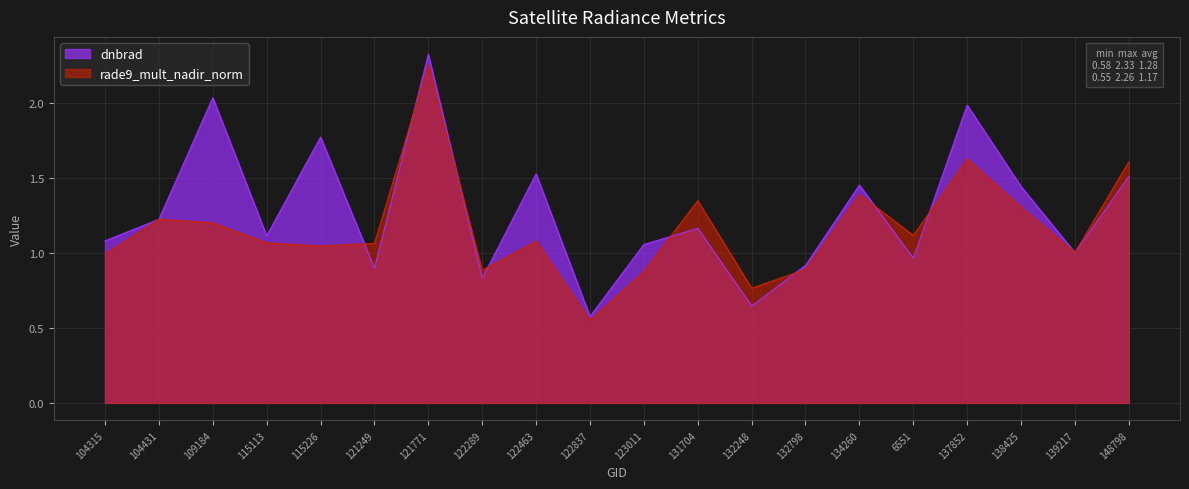

What is the greatest value displayed?

2.3